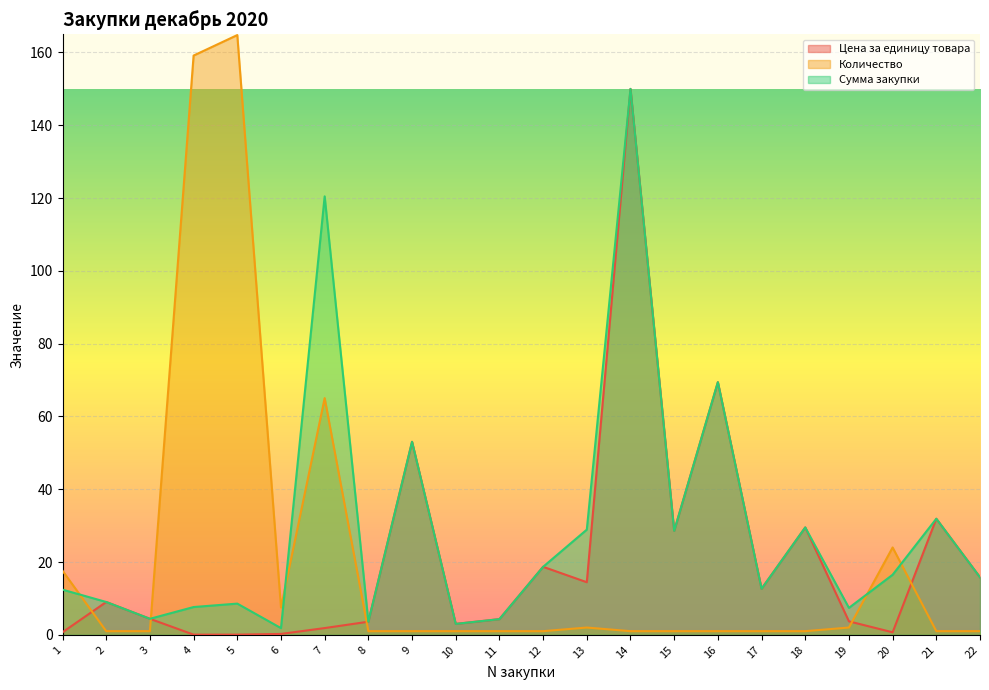

How many times do Цена за единицу товара and Количество cross each other?

5